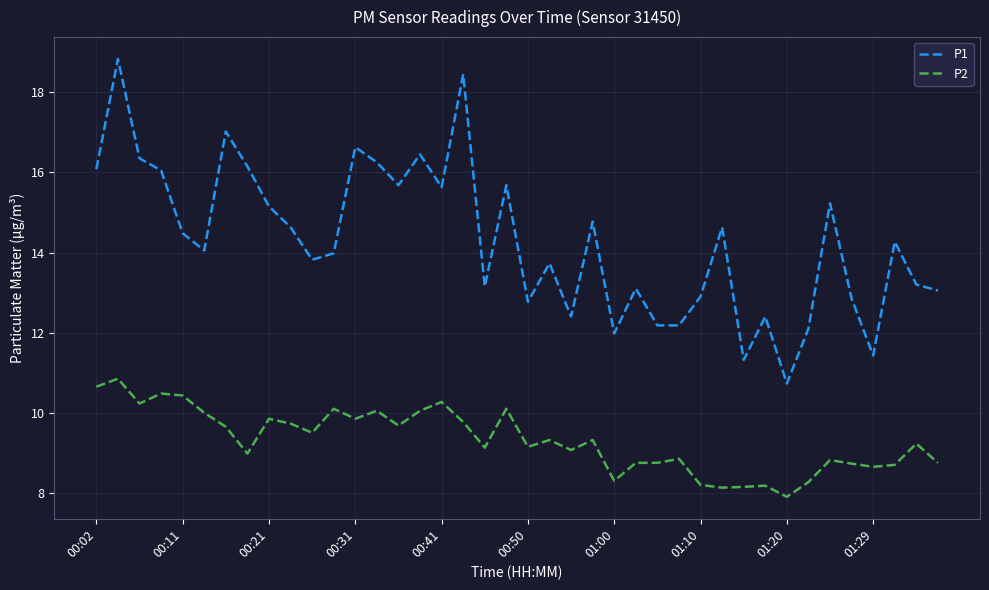

What is the maximum value shown in the chart?

18.8